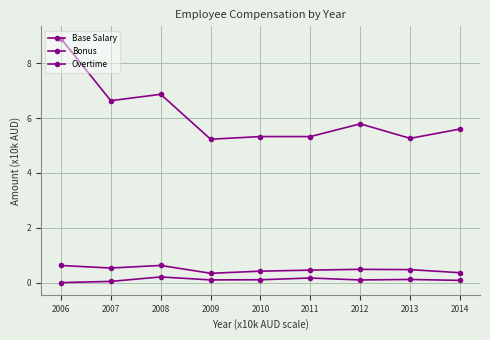

How many categories are shown in the chart?

9